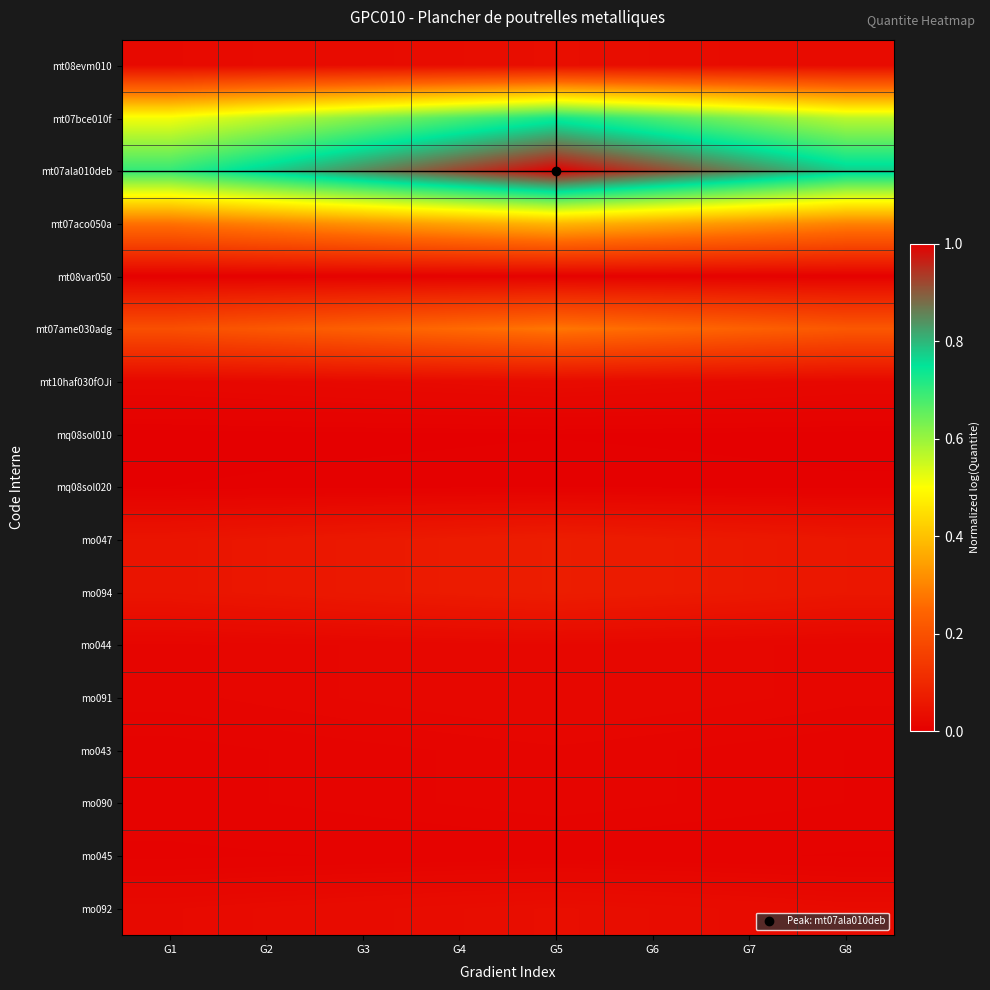

Reading right to left, what are all the values shown in this chart?

mt08evm010: G8=0.0	G7=0.0	G6=0.0	G5=0.0	G4=0.0	G3=0.0	G2=0.0	G1=0.0
mt07bce010f: G8=0.6	G7=0.6	G6=0.7	G5=0.7	G4=0.7	G3=0.6	G2=0.6	G1=0.5
mt07ala010deb: G8=0.8	G7=0.8	G6=0.9	G5=1.0	G4=0.9	G3=0.8	G2=0.8	G1=0.7
mt07aco050a: G8=0.3	G7=0.3	G6=0.4	G5=0.4	G4=0.4	G3=0.3	G2=0.3	G1=0.3
mt08var050: G8=0.0	G7=0.0	G6=0.0	G5=0.0	G4=0.0	G3=0.0	G2=0.0	G1=0.0
mt07ame030adg: G8=0.2	G7=0.2	G6=0.3	G5=0.3	G4=0.3	G3=0.2	G2=0.2	G1=0.2
mt10haf030fOJi: G8=0.0	G7=0.0	G6=0.0	G5=0.0	G4=0.0	G3=0.0	G2=0.0	G1=0.0
mq08sol010: G8=0.0	G7=0.0	G6=0.0	G5=0.0	G4=0.0	G3=0.0	G2=0.0	G1=0.0
mq08sol020: G8=0.0	G7=0.0	G6=0.0	G5=0.0	G4=0.0	G3=0.0	G2=0.0	G1=0.0
mo047: G8=0.1	G7=0.1	G6=0.1	G5=0.1	G4=0.1	G3=0.1	G2=0.1	G1=0.1
mo094: G8=0.1	G7=0.1	G6=0.1	G5=0.1	G4=0.1	G3=0.1	G2=0.1	G1=0.1
mo044: G8=0.0	G7=0.0	G6=0.0	G5=0.0	G4=0.0	G3=0.0	G2=0.0	G1=0.0
mo091: G8=0.0	G7=0.0	G6=0.0	G5=0.0	G4=0.0	G3=0.0	G2=0.0	G1=0.0
mo043: G8=0.0	G7=0.0	G6=0.0	G5=0.0	G4=0.0	G3=0.0	G2=0.0	G1=0.0
mo090: G8=0.0	G7=0.0	G6=0.0	G5=0.0	G4=0.0	G3=0.0	G2=0.0	G1=0.0
mo045: G8=0.0	G7=0.0	G6=0.0	G5=0.0	G4=0.0	G3=0.0	G2=0.0	G1=0.0
mo092: G8=0.0	G7=0.0	G6=0.0	G5=0.0	G4=0.0	G3=0.0	G2=0.0	G1=0.0